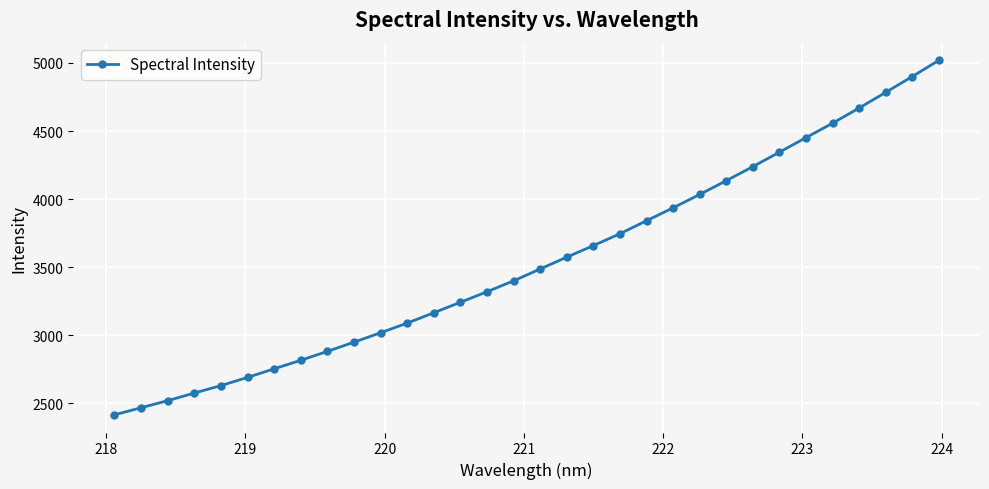

What is the sum of all values?

113305.5